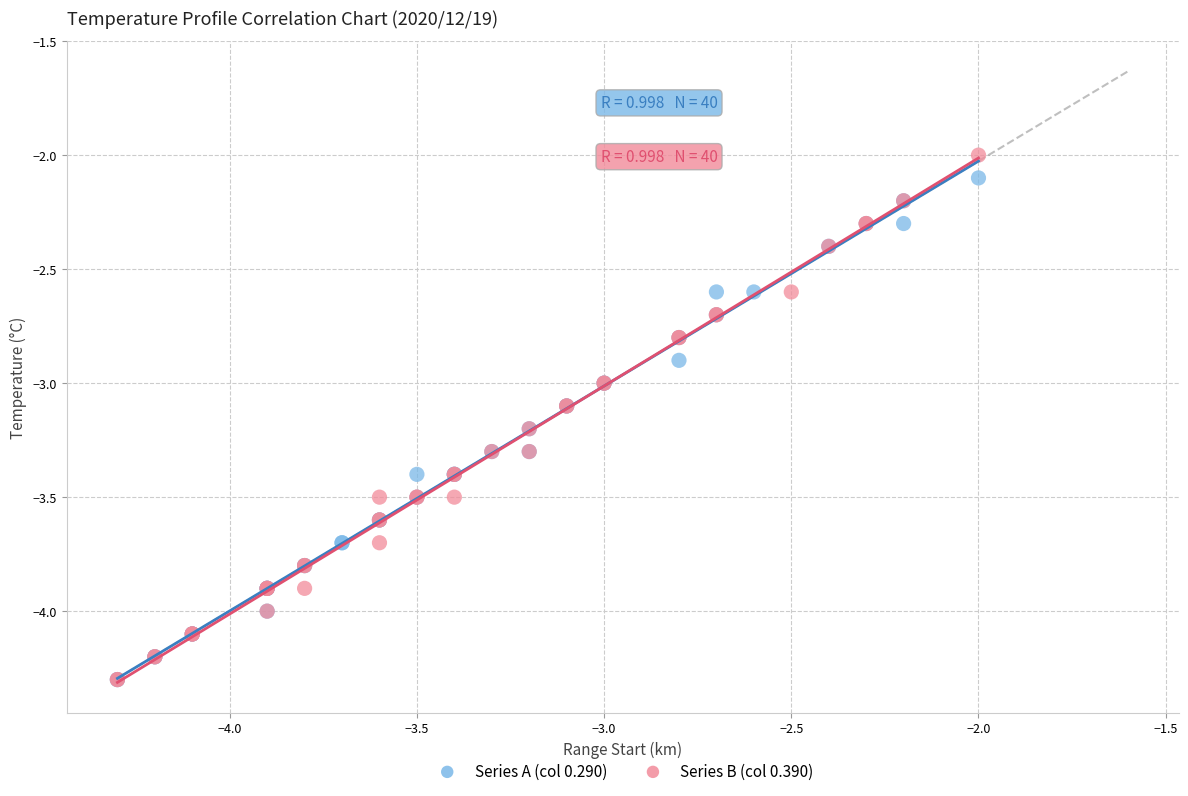

Which series contains the highest Y value?

Series B (col 0.390)